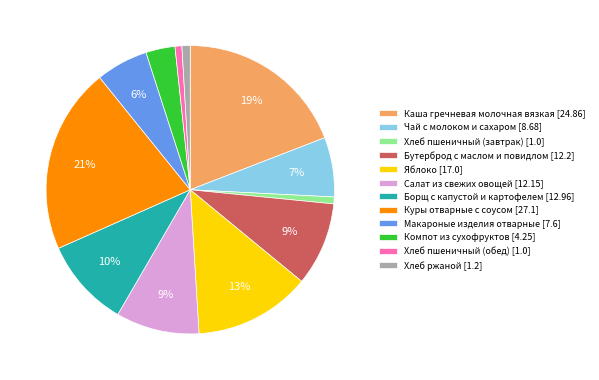

Between Хлеб пшеничный (обед) [1.0] and Компот из сухофруктов [4.25], which is larger?

Компот из сухофруктов [4.25]